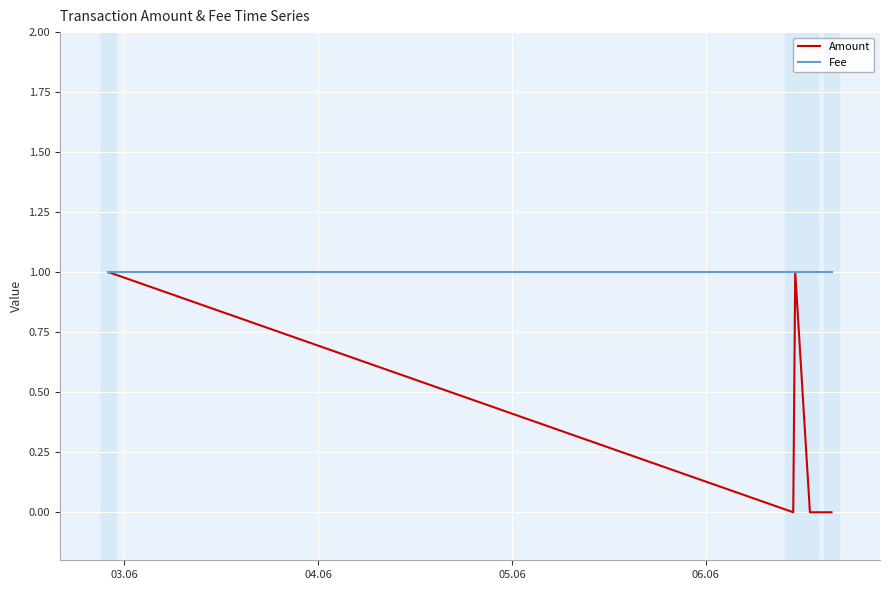

List the series in order of their overall mean, highest first.

Fee, Amount